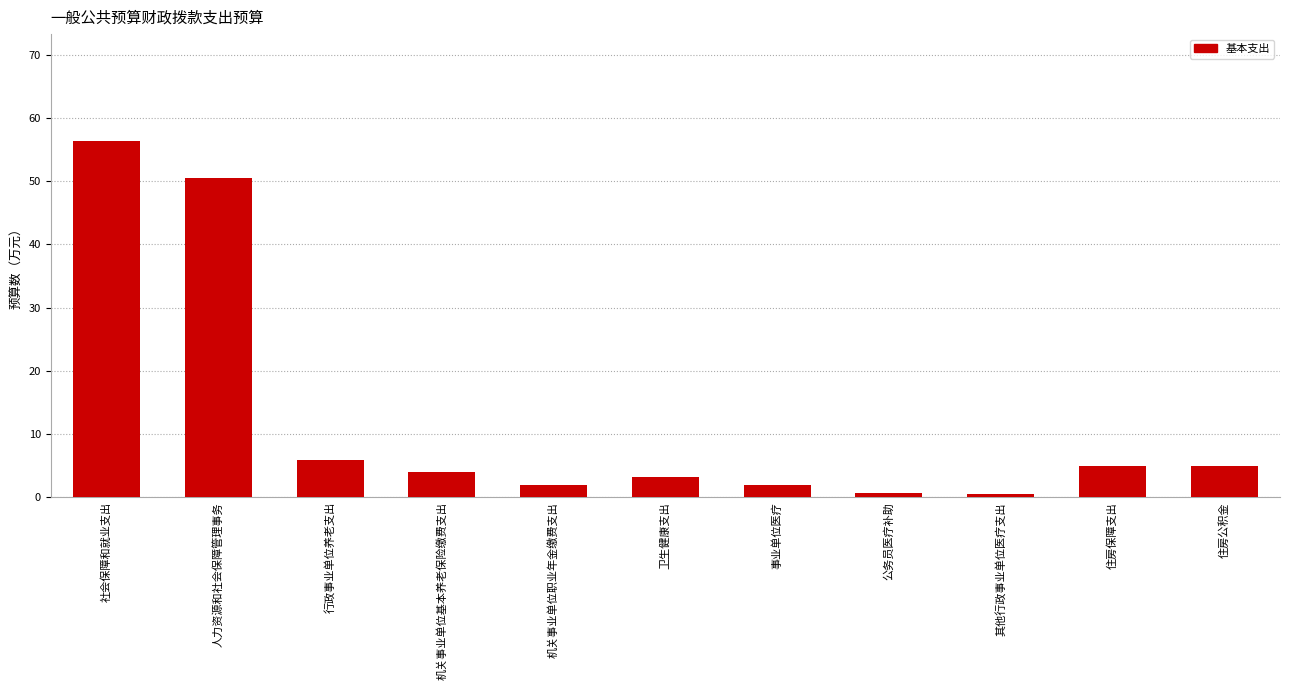

The chart shows a value of 3.9 at 机关事业单位基本养老保险缴费支出. True or false?

True